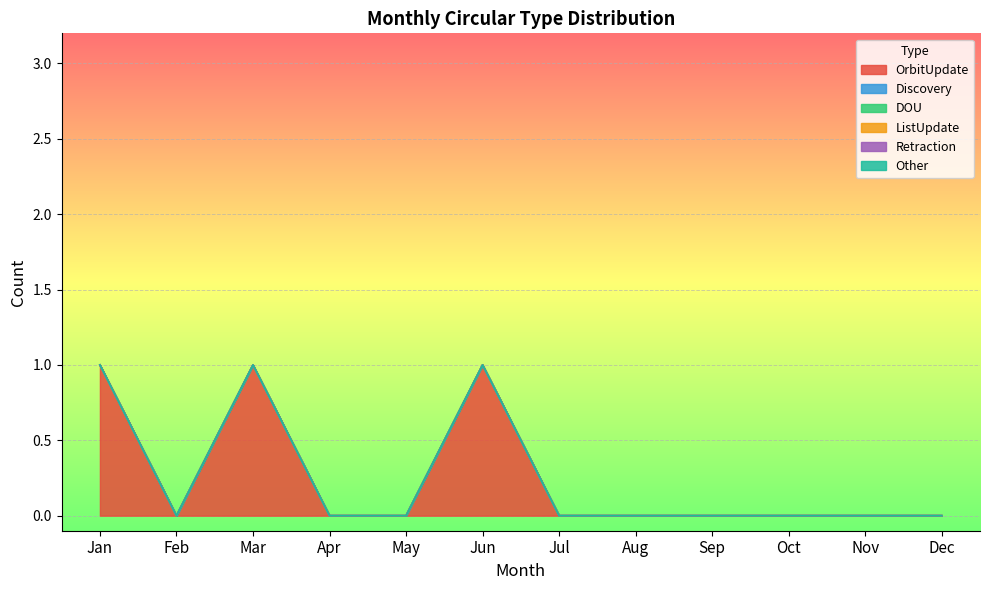

Reading right to left, transcribe all the data shown in this chart.

OrbitUpdate: Dec=0	Nov=0	Oct=0	Sep=0	Aug=0	Jul=0	Jun=1	May=0	Apr=0	Mar=1	Feb=0	Jan=1
Discovery: Dec=0	Nov=0	Oct=0	Sep=0	Aug=0	Jul=0	Jun=0	May=0	Apr=0	Mar=0	Feb=0	Jan=0
DOU: Dec=0	Nov=0	Oct=0	Sep=0	Aug=0	Jul=0	Jun=0	May=0	Apr=0	Mar=0	Feb=0	Jan=0
ListUpdate: Dec=0	Nov=0	Oct=0	Sep=0	Aug=0	Jul=0	Jun=0	May=0	Apr=0	Mar=0	Feb=0	Jan=0
Retraction: Dec=0	Nov=0	Oct=0	Sep=0	Aug=0	Jul=0	Jun=0	May=0	Apr=0	Mar=0	Feb=0	Jan=0
Other: Dec=0	Nov=0	Oct=0	Sep=0	Aug=0	Jul=0	Jun=0	May=0	Apr=0	Mar=0	Feb=0	Jan=0